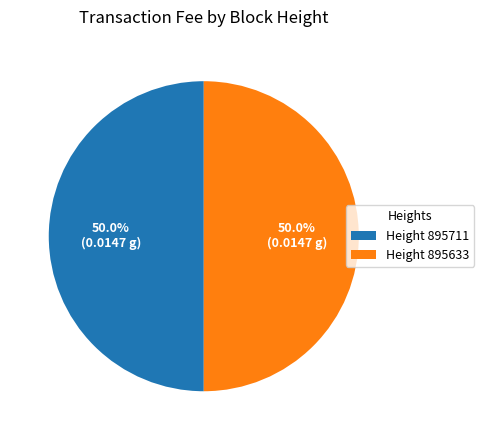

Approximately how many times larger is the value at Height 895633 compared to Height 895711?

1.0